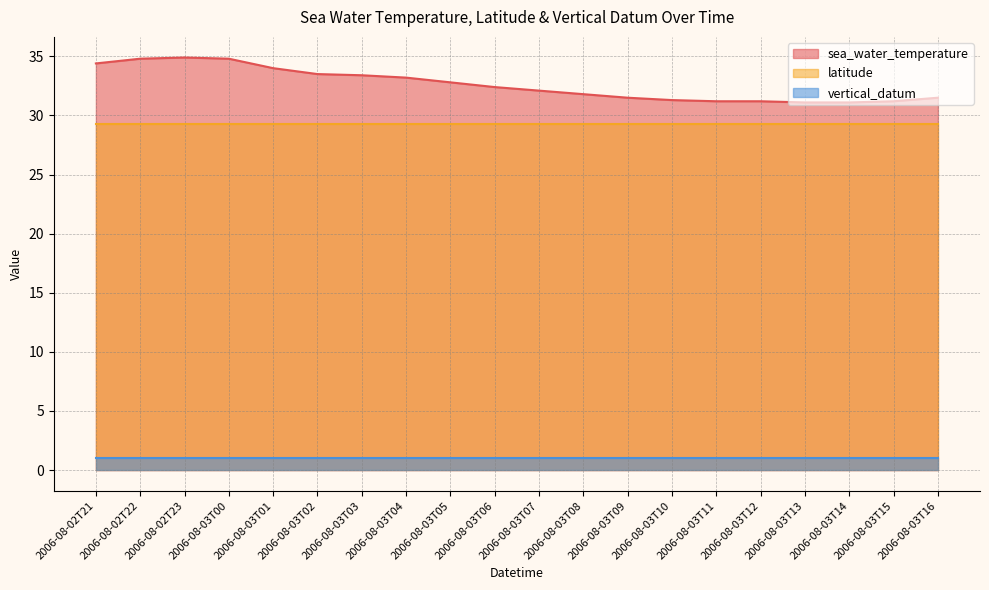

Which series has the largest range (max minus min)?

sea_water_temperature